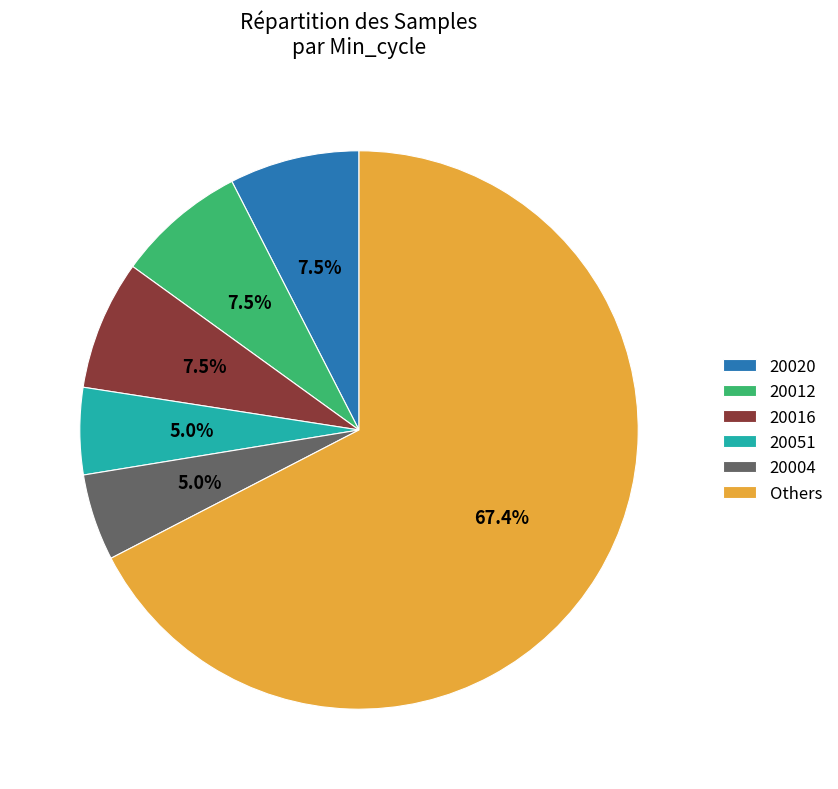

Approximately how many times larger is the value at 20016 compared to 20012?

1.0